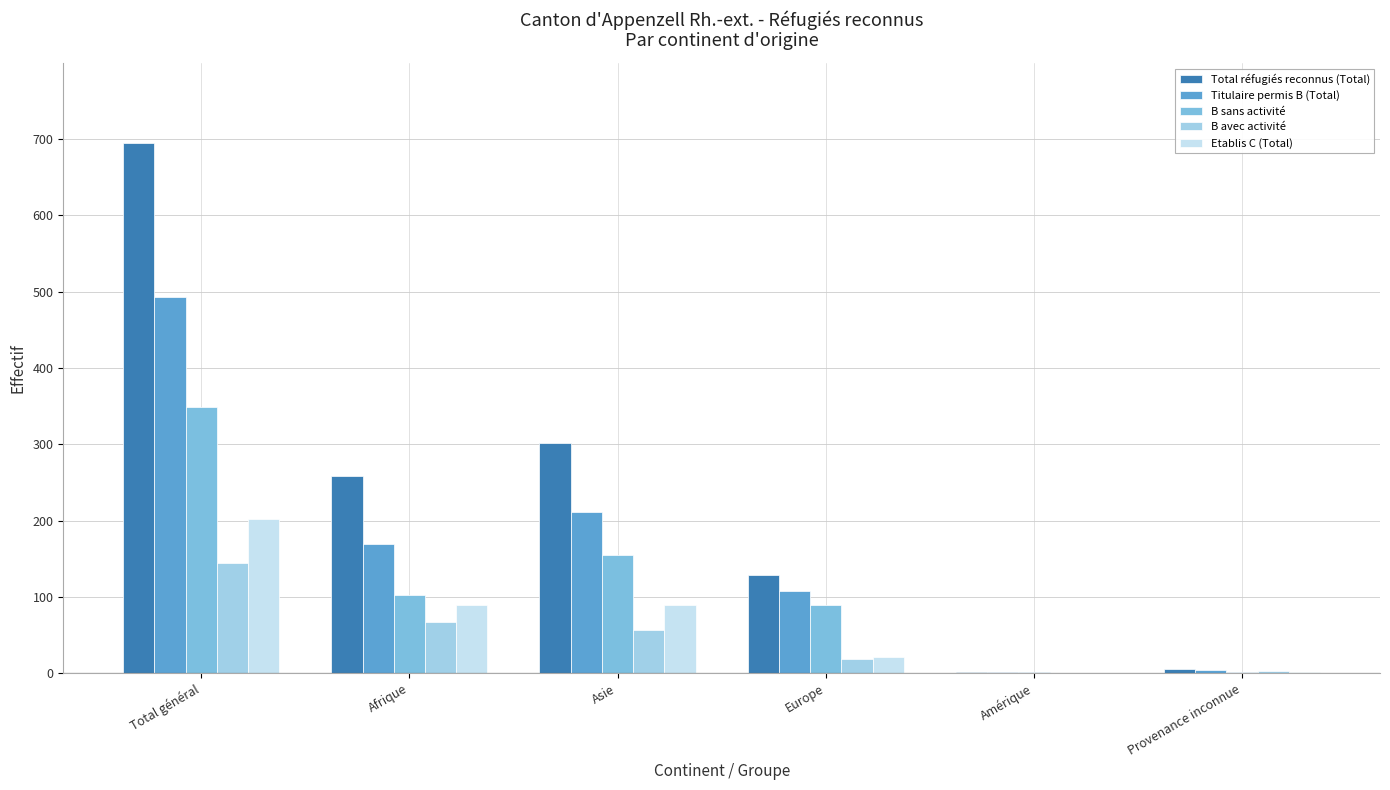

Is the value of B avec activité at Total général greater than the value of Titulaire permis B (Total) at Amérique?

Yes